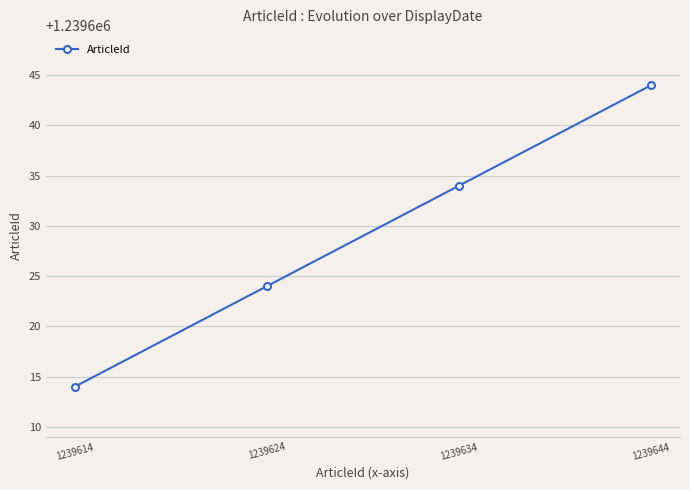

Does the chart display data point markers on the line(s)?

Yes